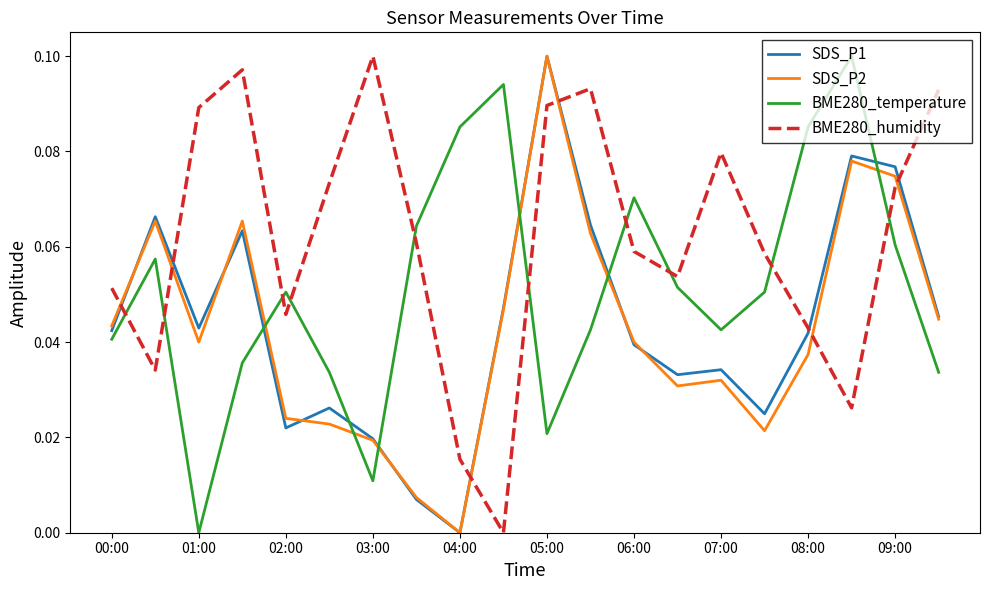

True or false: SDS_P1 has more than 2 interior local peaks.

True